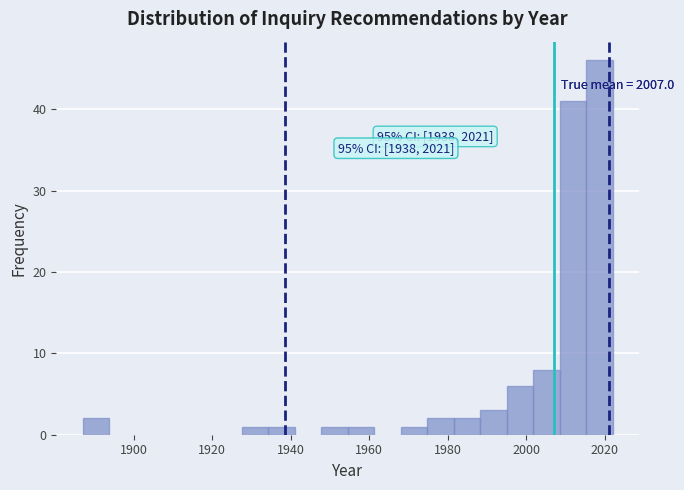

Around what value on the x-axis is the tallest bar? Give the approximate position of its centre, as read against the axis.

2018